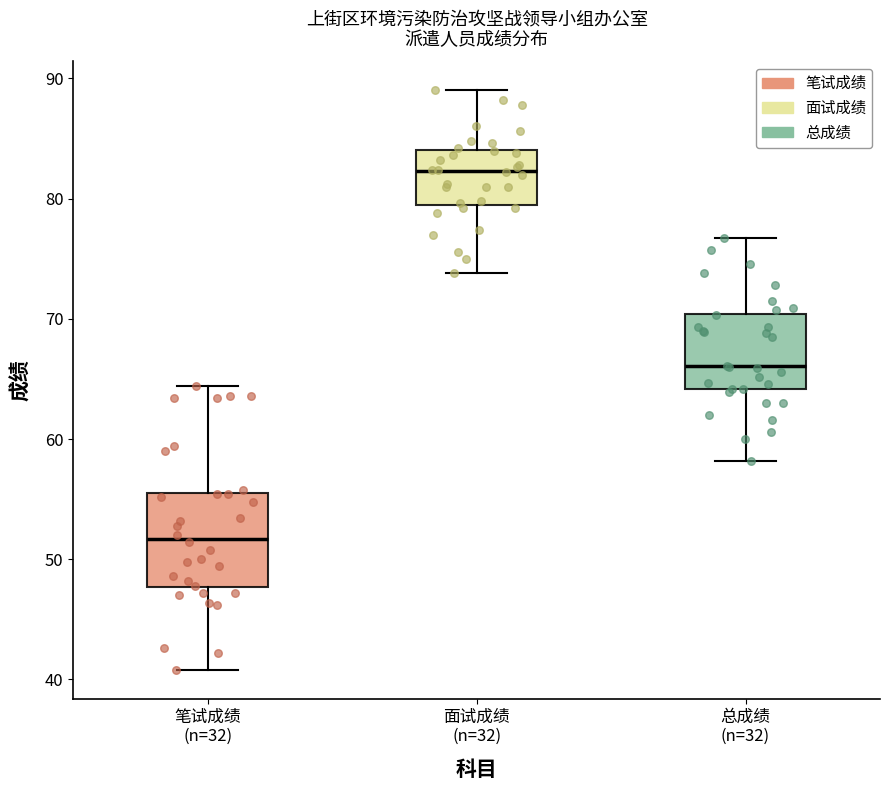

Where is the lower edge of the box for 笔试成绩 (n=32) on the y-axis? The values are not printed on the chart, so give them approximately, as read against the axis.

48